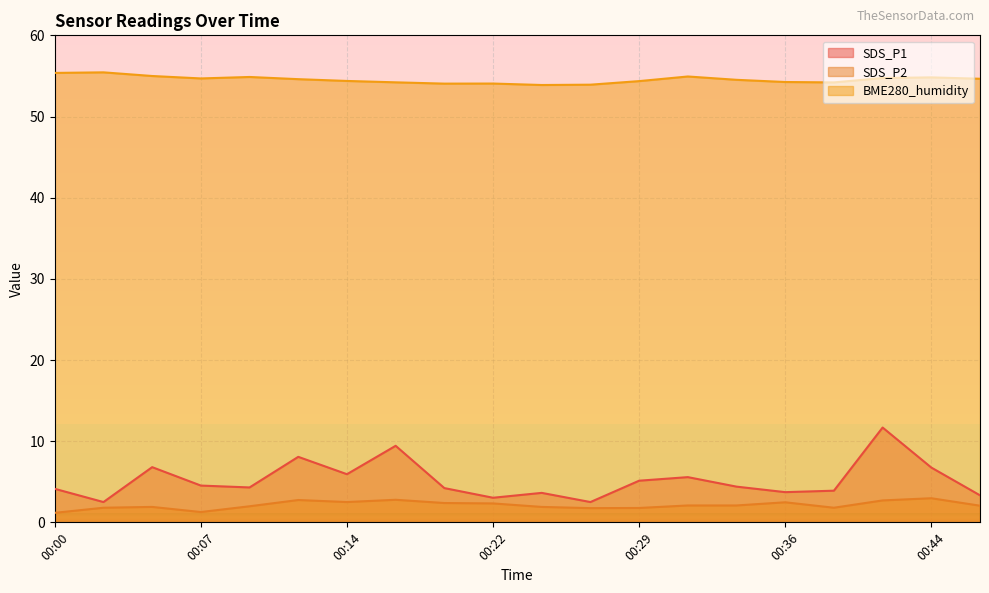

True or false: SDS_P1 has a value of 0.7 at 00:27.

False